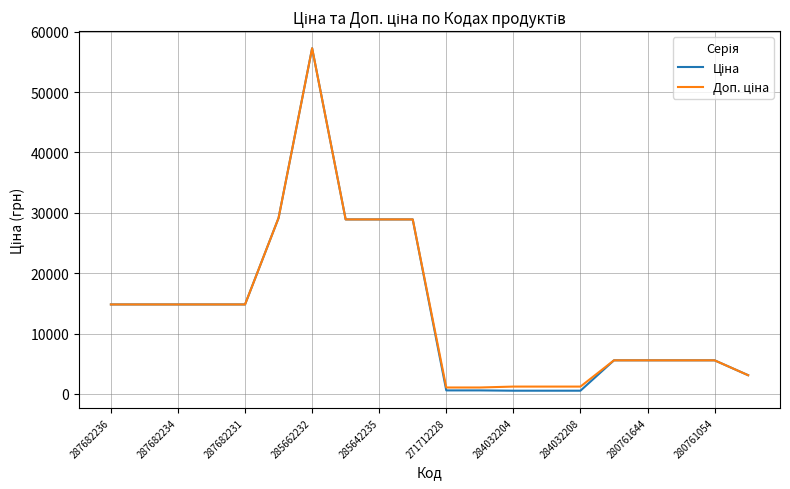

What is the maximum value shown in the chart?

57258.0